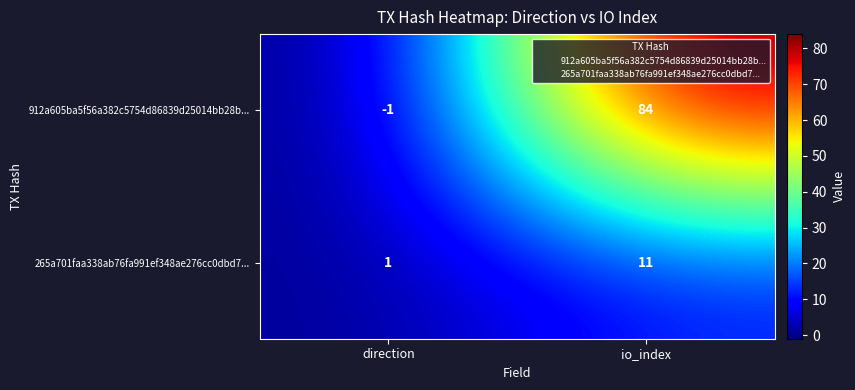

The 265a701faa338ab76fa991ef348ae276cc0dbd7... series shows 1 at direction. True or false?

True